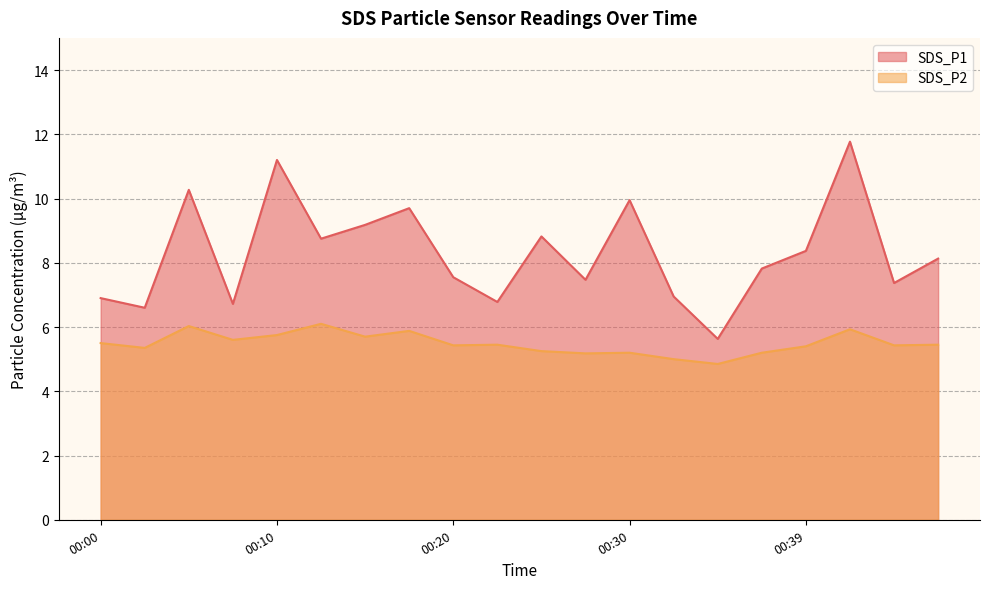

Which series has the widest spread of values?

SDS_P1